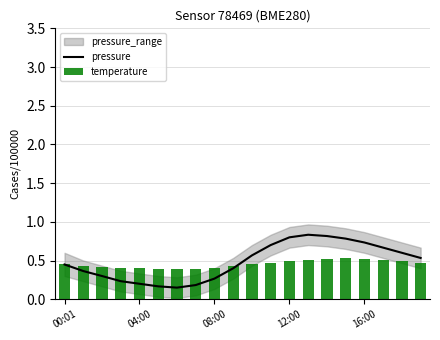

Which category has the lowest value in the temperature series?

6